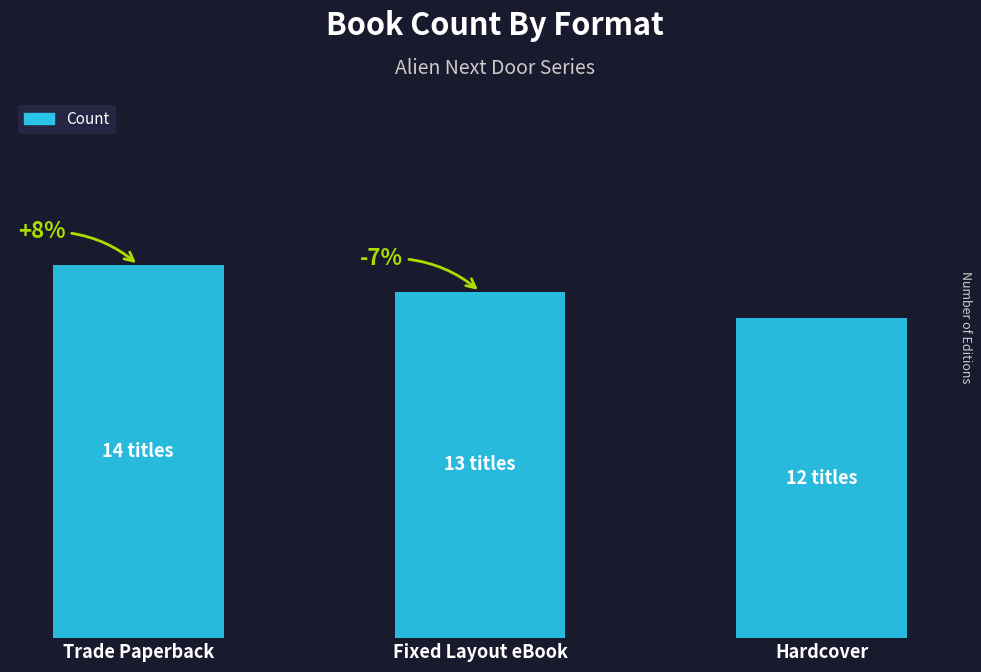

Is it true that the value at Fixed Layout eBook is 5?

False